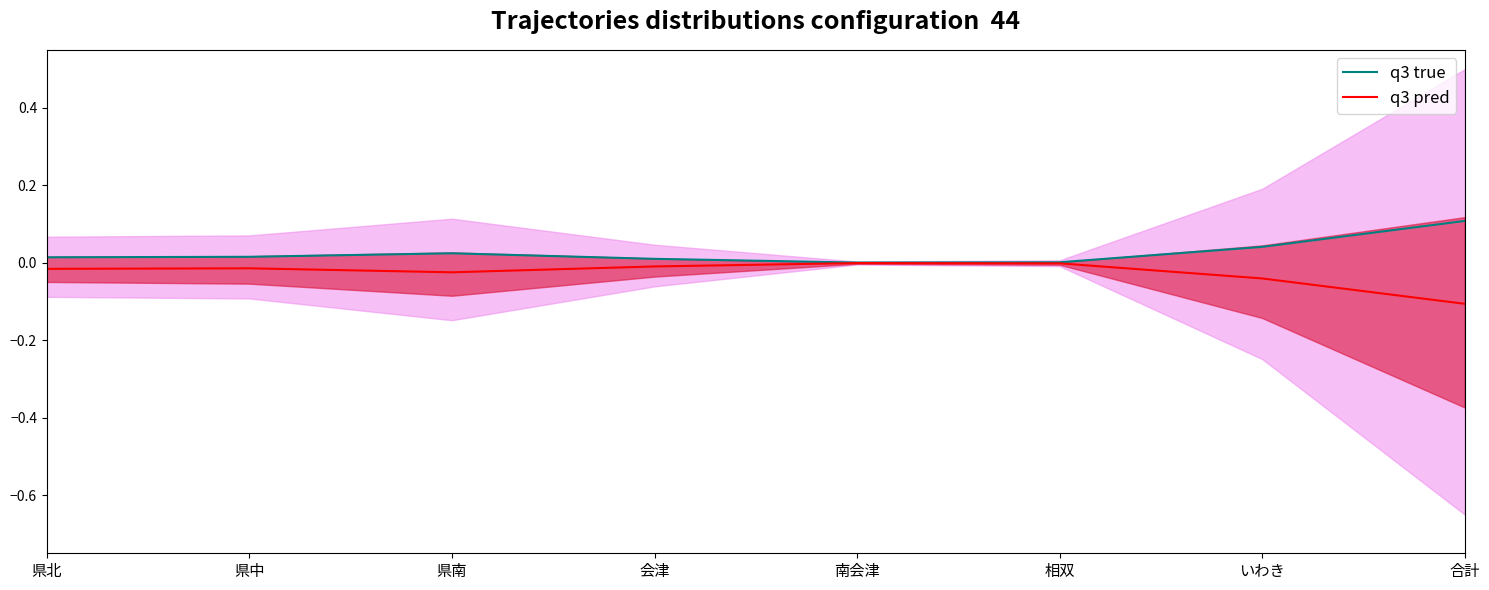

How many interior local valleys does the q3 true series have?

1